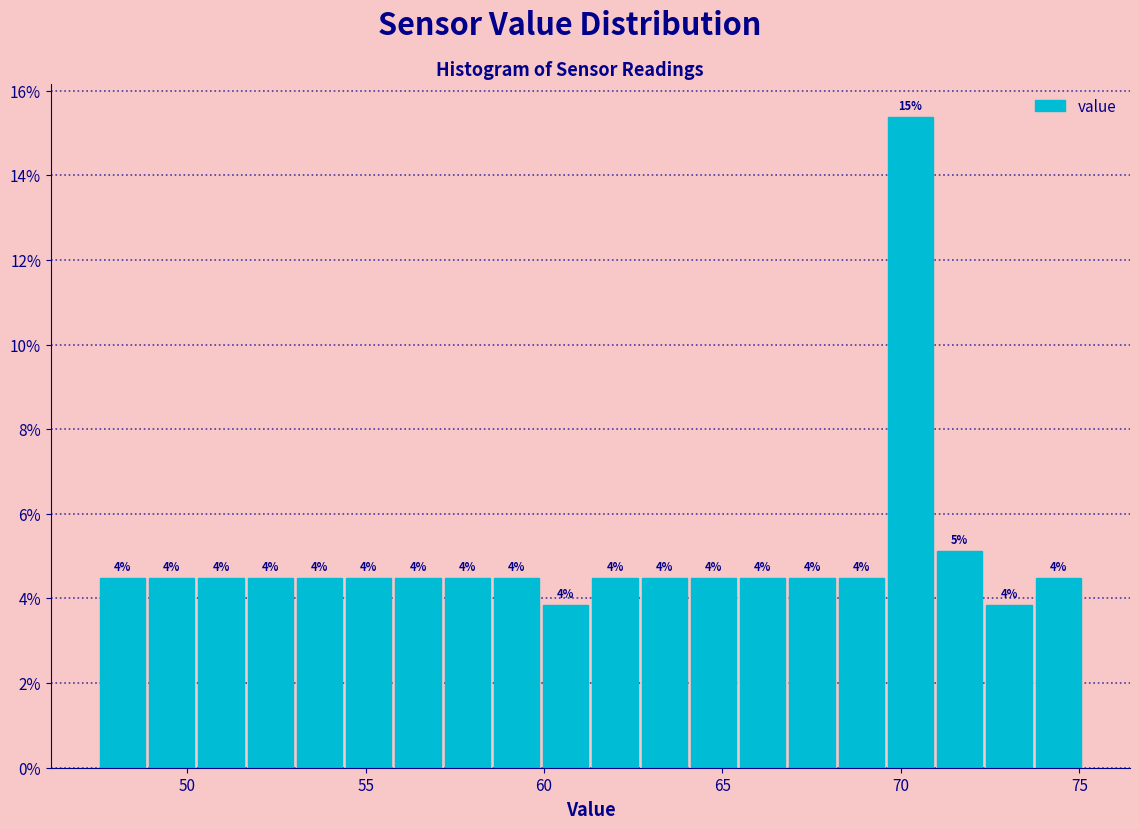

Read against the x-axis, roughly where is the centre of the tallest bar?

70.5